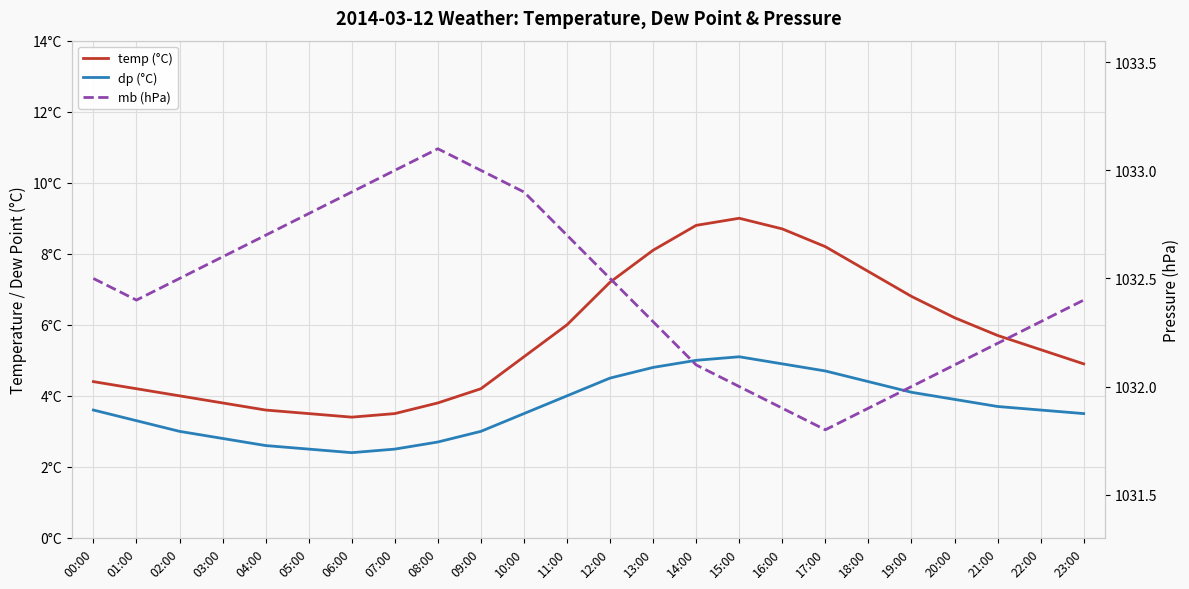

What is the spread (max minus min) of values at 15:00?

1026.9